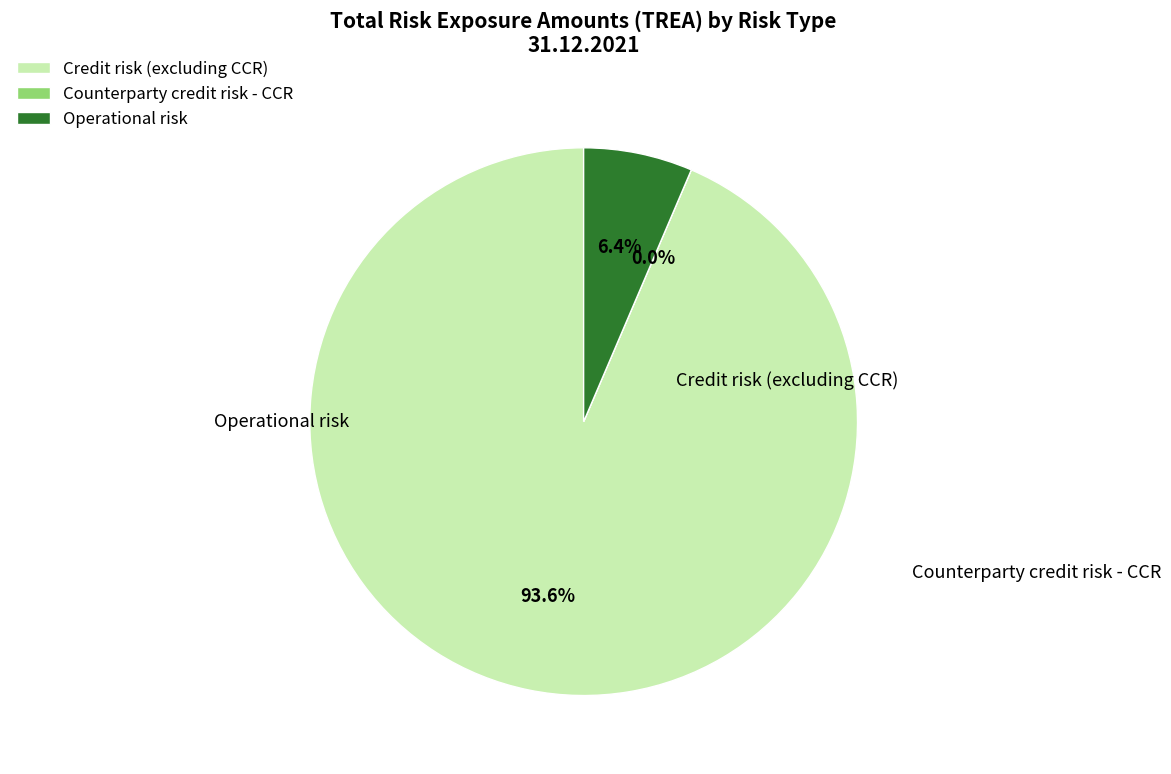

Is Counterparty credit risk - CCR the majority of the pie?

No